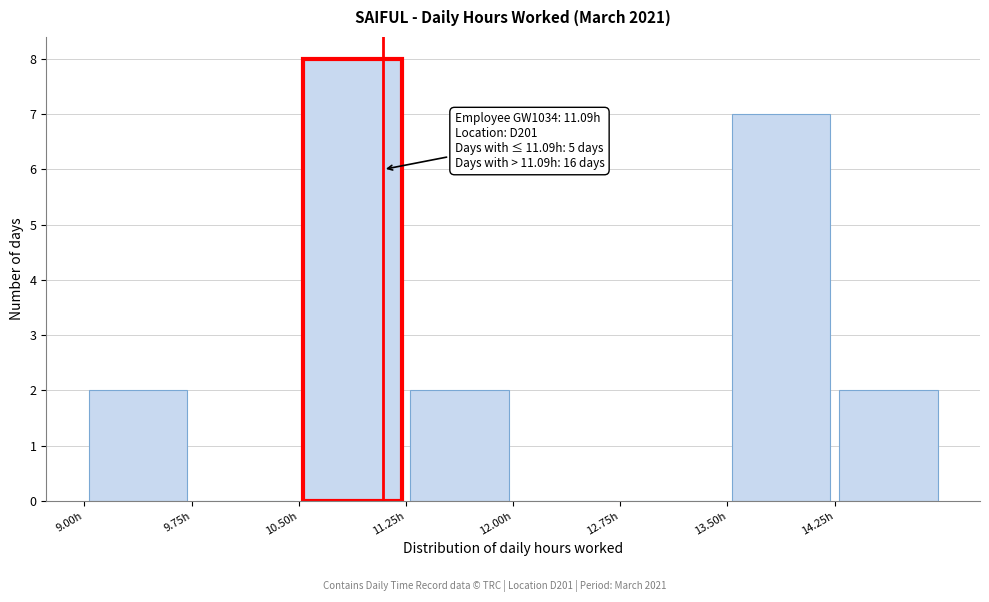

Over which range of the x-axis is the bar tallest?

10.50 to 11.25